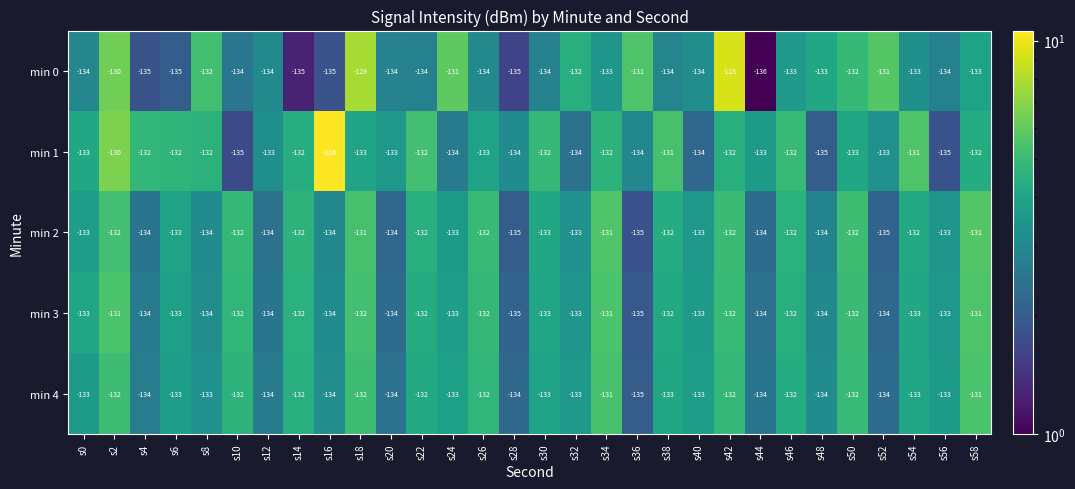

What is the difference between the highest and lowest values at s6?

3